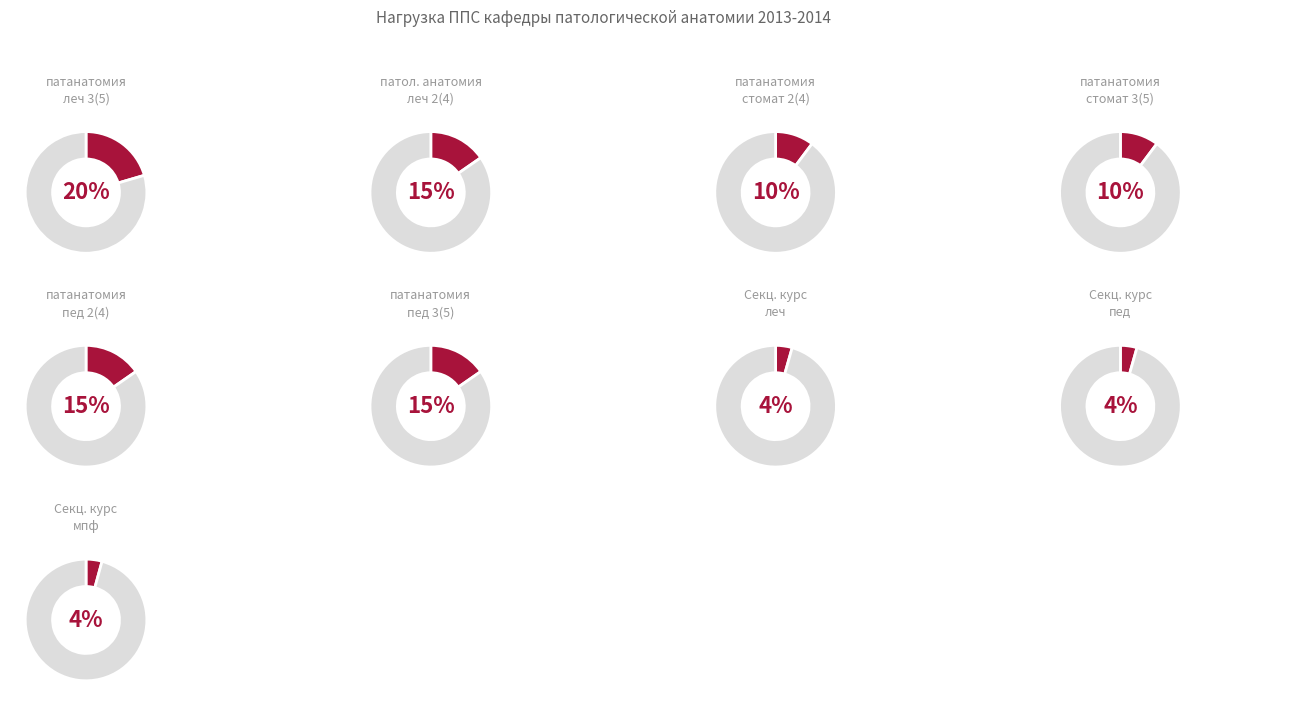

Count the number of slices in the pie.

9